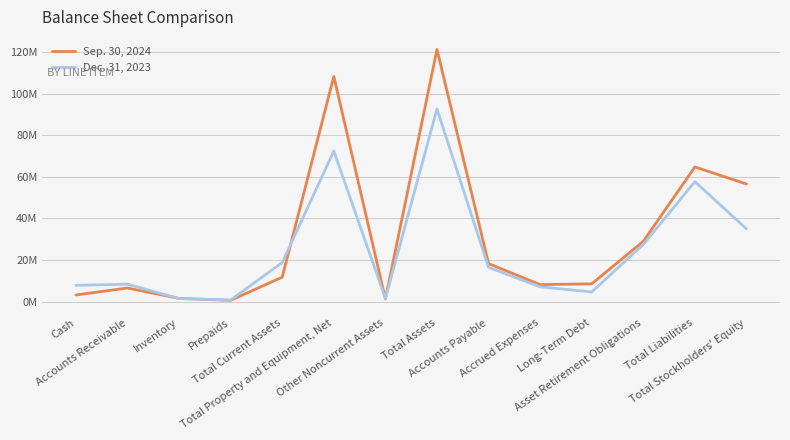

Between Prepaids and Long-Term Debt, which is larger?

Long-Term Debt